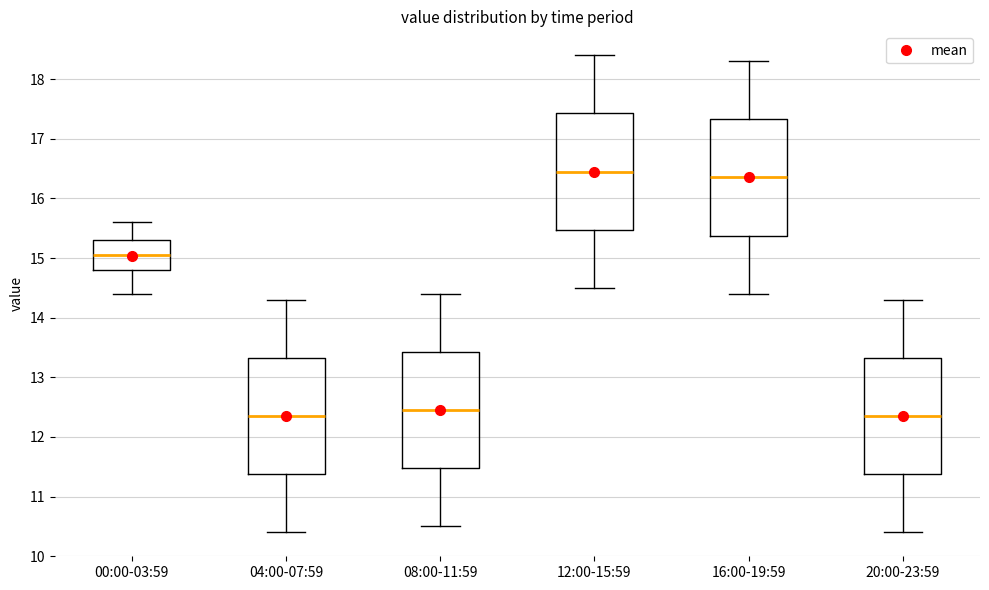

Reading left to right, transcribe this box plot: for each box, give where its median line is, the range the box spans, and where its two whiskers end, as read against the y-axis. The values are not printed on the chart, so give them approximately, as read against the axis.

00:00-03:59: median 15.1, box 14.8 to 15.3, whiskers 14.4 to 15.6
04:00-07:59: median 12.4, box 11.4 to 13.3, whiskers 10.4 to 14.3
08:00-11:59: median 12.5, box 11.5 to 13.4, whiskers 10.5 to 14.4
12:00-15:59: median 16.5, box 15.5 to 17.4, whiskers 14.5 to 18.4
16:00-19:59: median 16.4, box 15.4 to 17.3, whiskers 14.4 to 18.3
20:00-23:59: median 12.4, box 11.4 to 13.3, whiskers 10.4 to 14.3